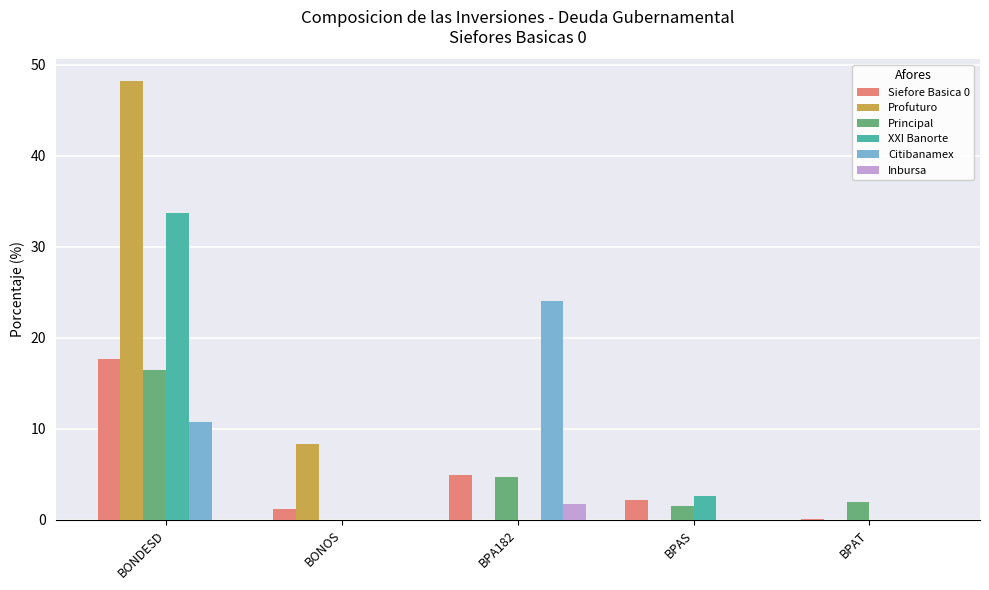

True or false: Principal has a value of 2.3 at BPA182.

False